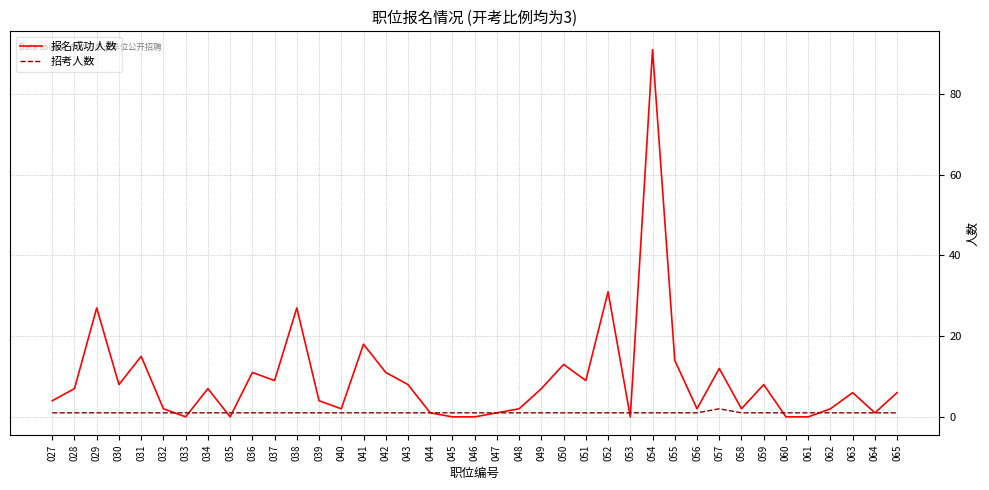

True or false: 招考人数 has a value of 1 at 054.

True